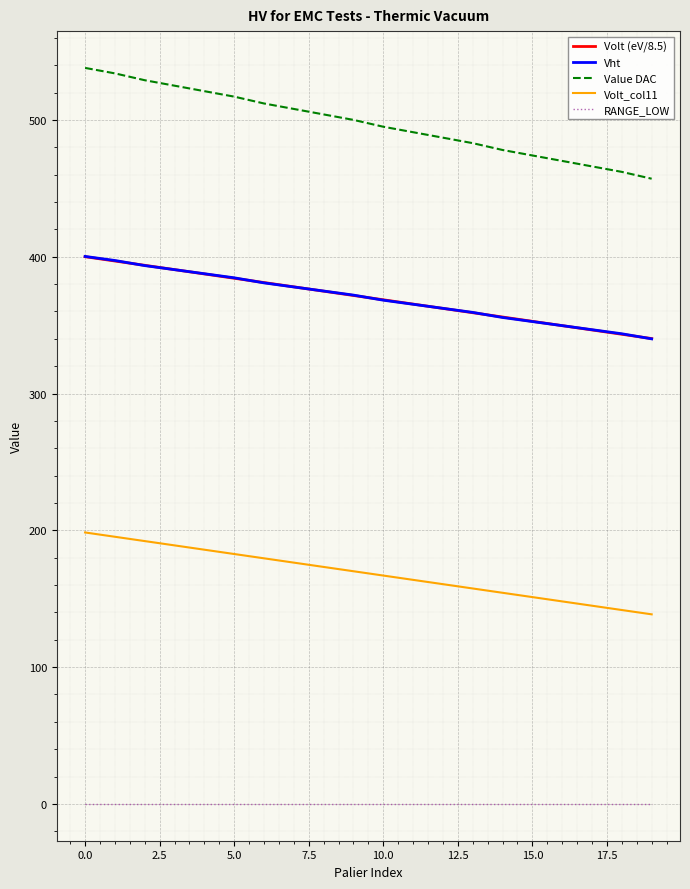

True or false: RANGE_LOW and Value DAC cross at least once.

False